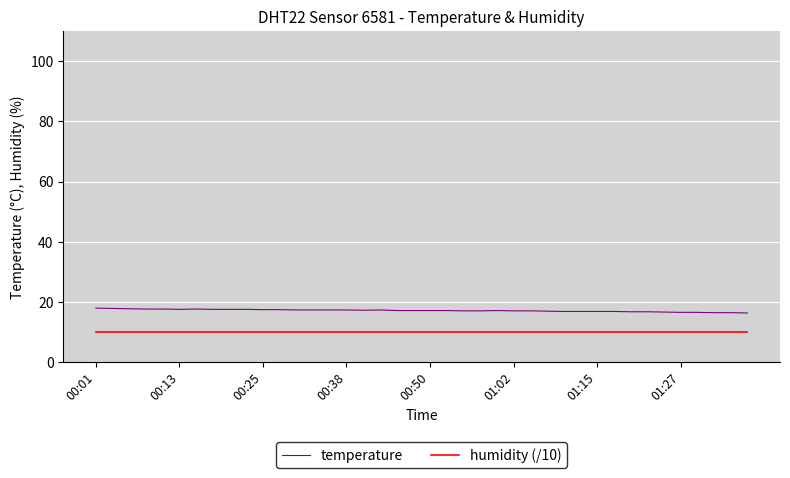

What is the maximum value shown in the chart?

18.0